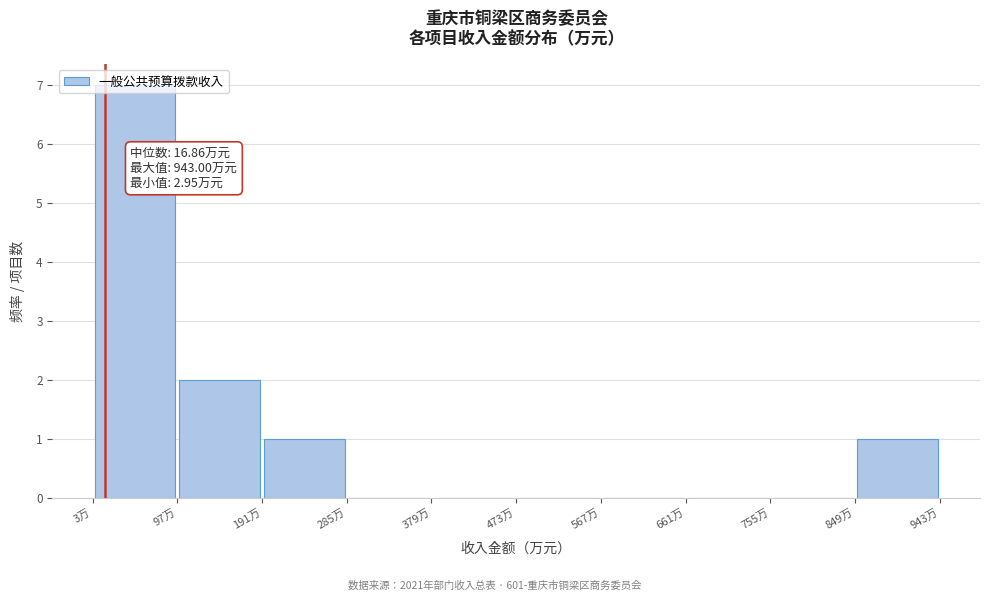

Over which range of the x-axis is the bar tallest?

0 to 100